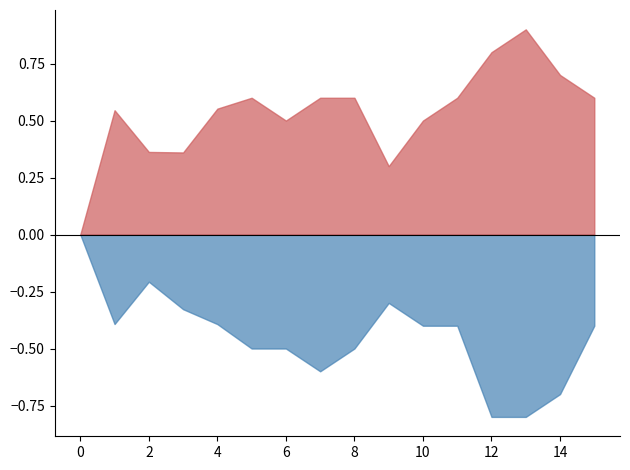

What is the spread (max minus min) of values at 12?

1.6